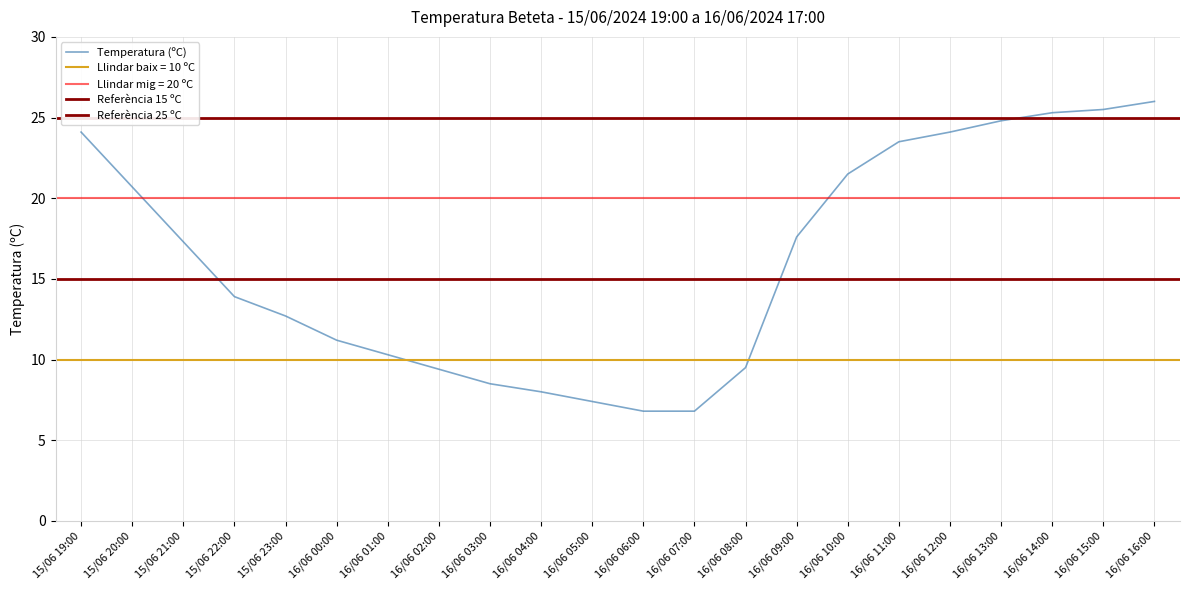

Reading left to right, transcribe all the data shown in this chart.

24.1	20.7	17.3	13.9	12.7	11.2	10.3	9.4	8.5	8.0	7.4	6.8	6.8	9.5	17.6	21.5	23.5	24.1	24.8	25.3	25.5	26.0